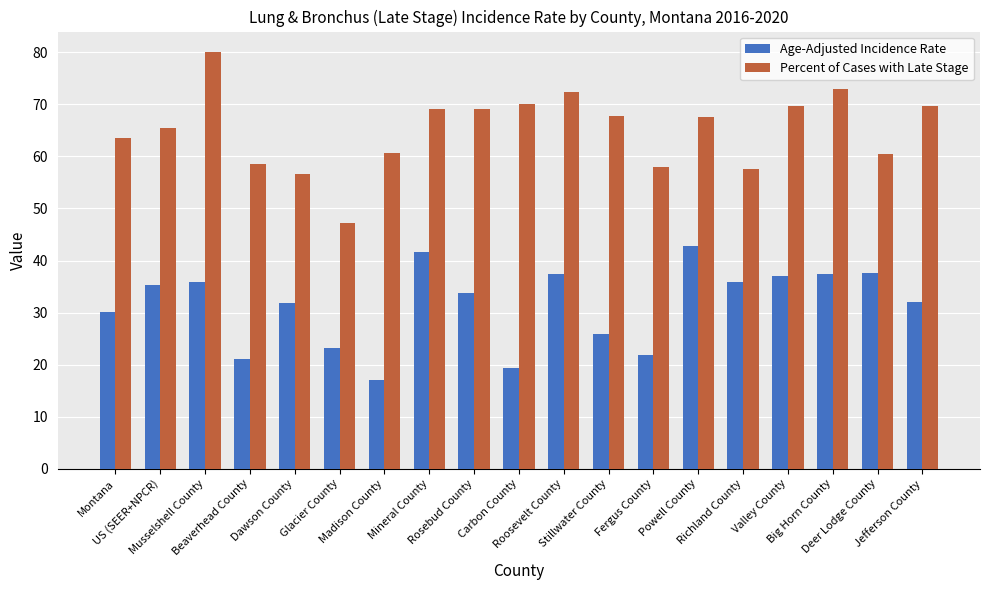

What is the label of the 7th bar from the left?

Madison County